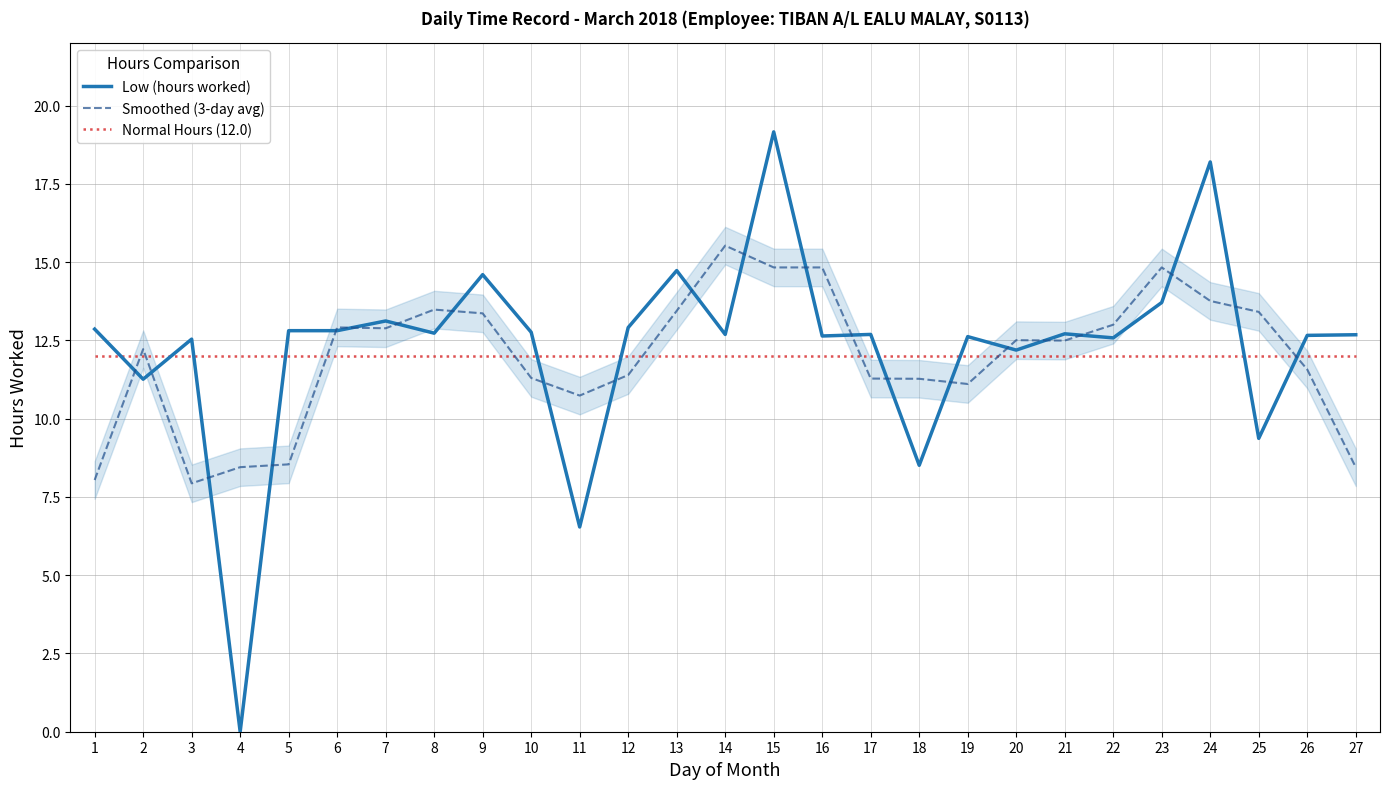

The Normal Hours (12.0) series shows 21.2 at 14. True or false?

False